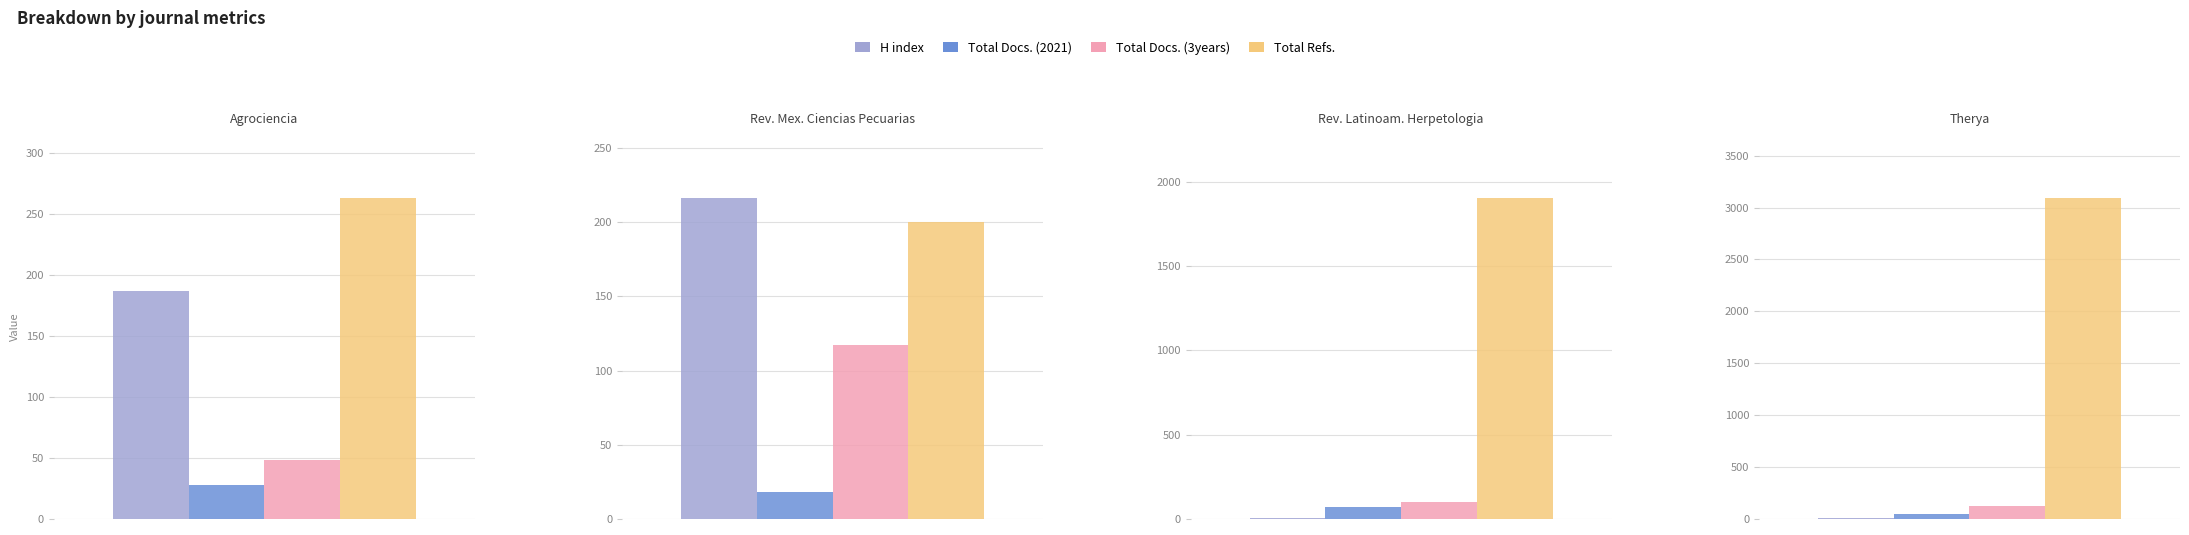

Which series changed the most between 0 and 3?

Total Refs.